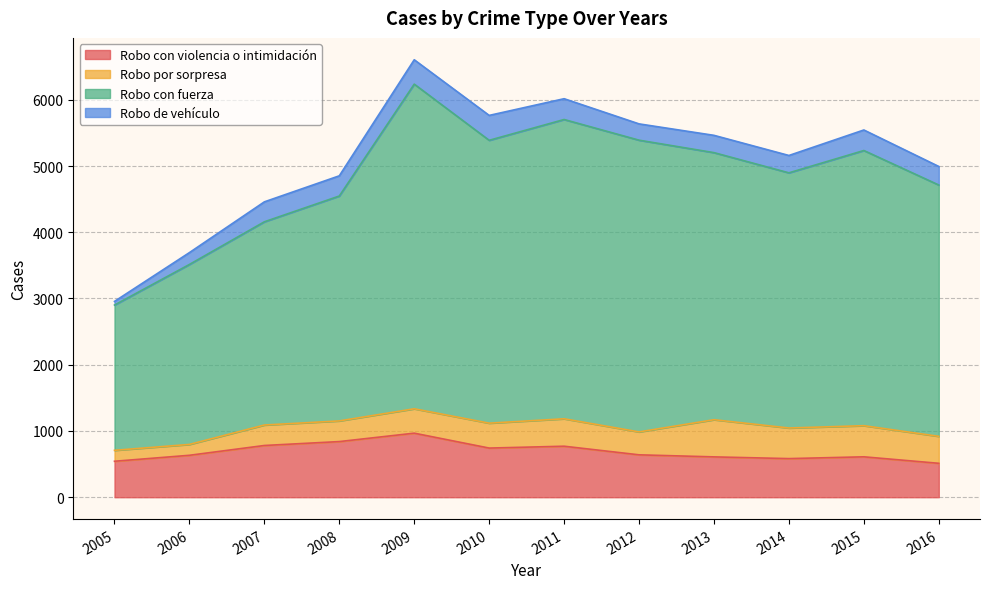

True or false: Robo con fuerza has more than 1 interior local peaks.

True